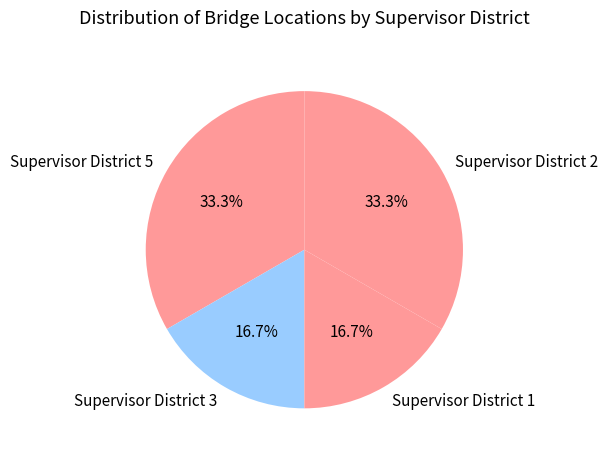

Is Supervisor District 1 the majority of the pie?

No